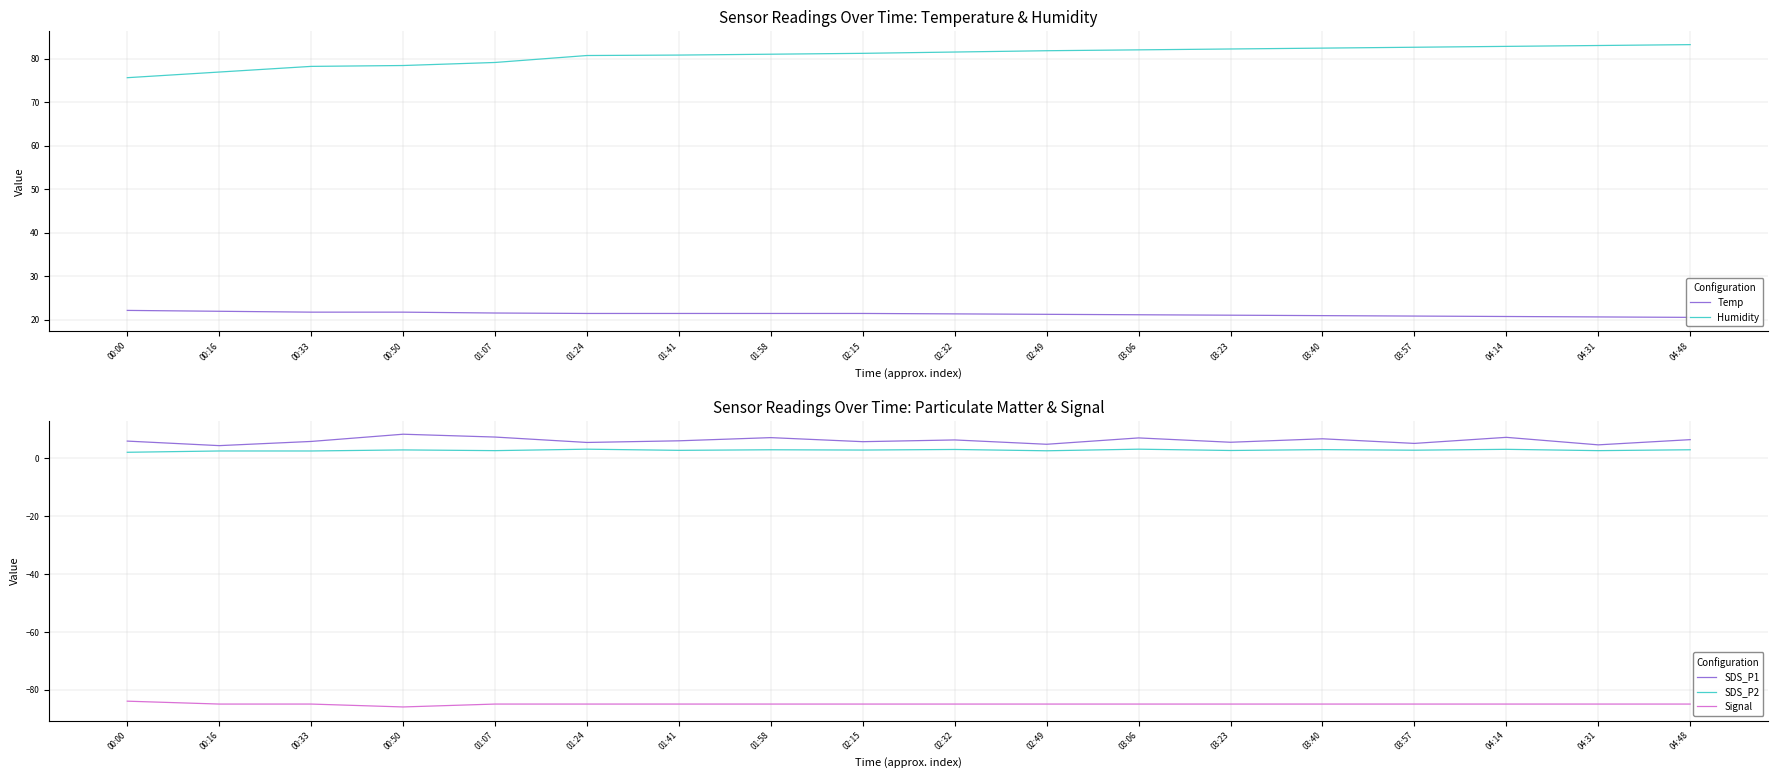

What is the difference between the maximum and second lowest values in the SDS_P1 series?

3.7